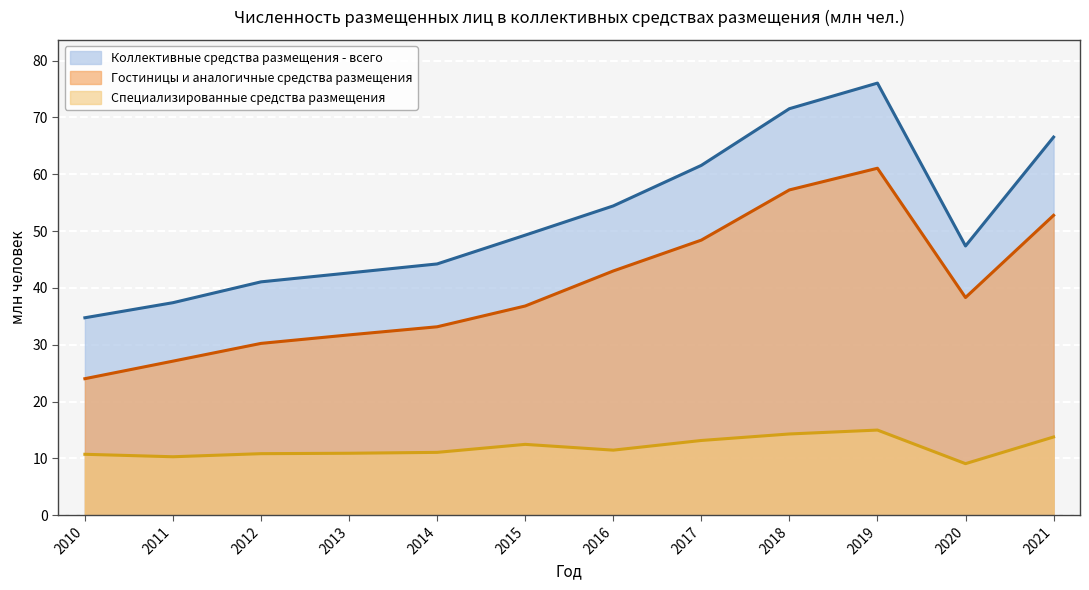

What is the difference between the maximum and minimum values in the Коллективные средства размещения - всего series?

41.3